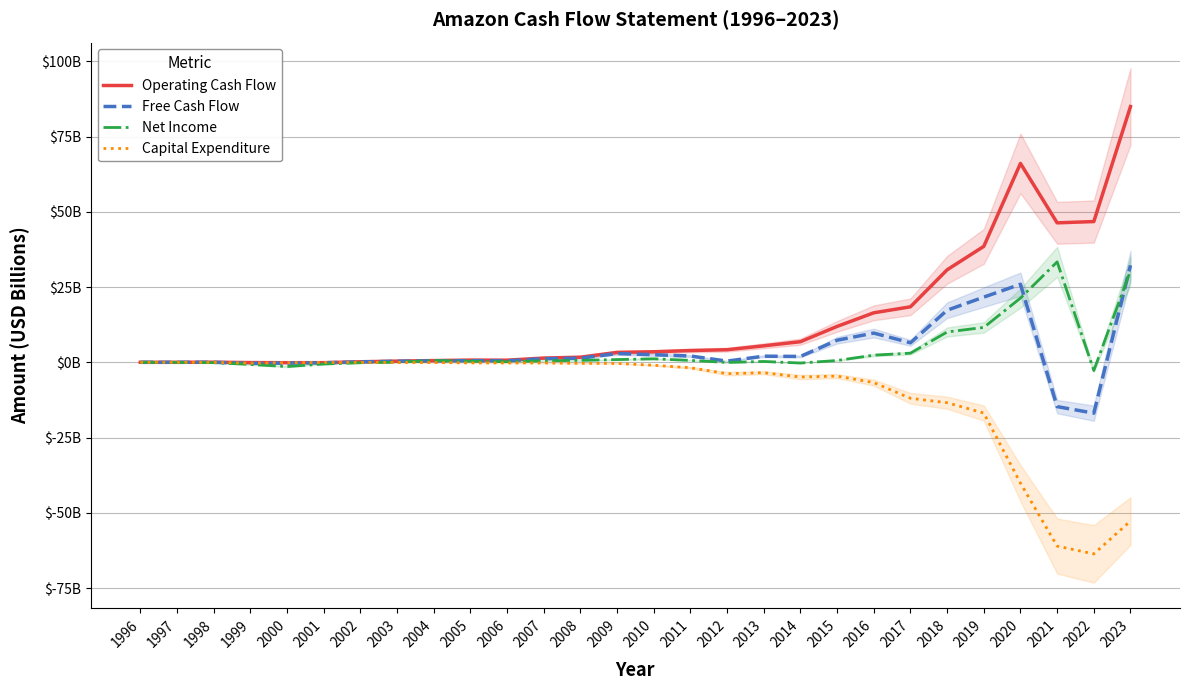

Which series has the largest range (max minus min)?

Operating Cash Flow